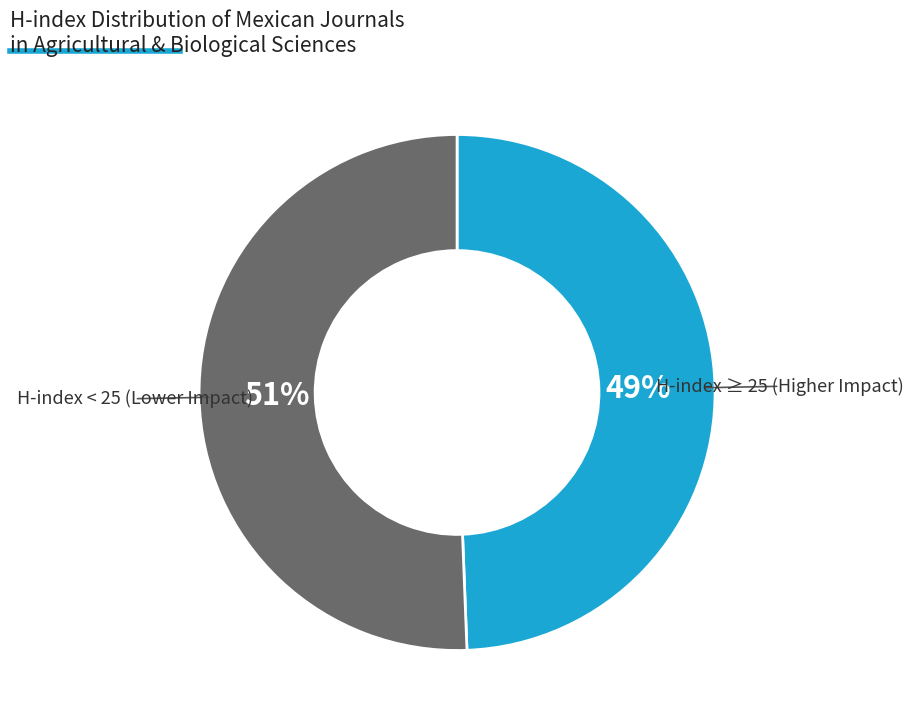

To the nearest percent, what is the average slice percentage?

50%